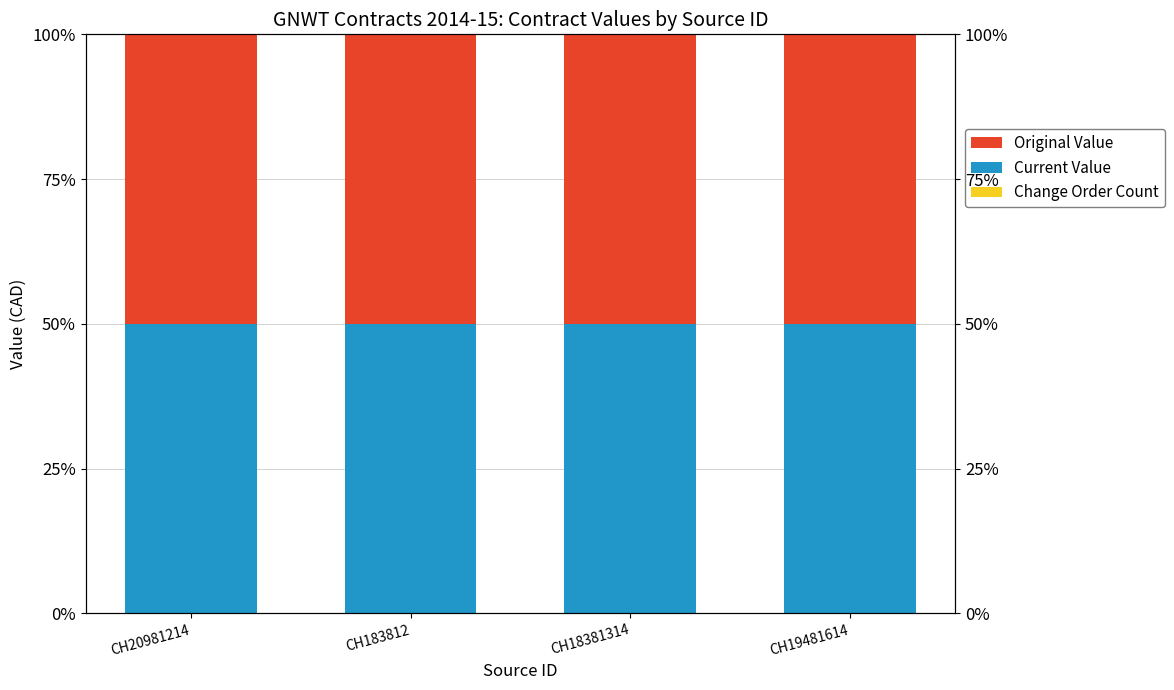

Which category has the highest value in the Change Order Count series?

CH20981214